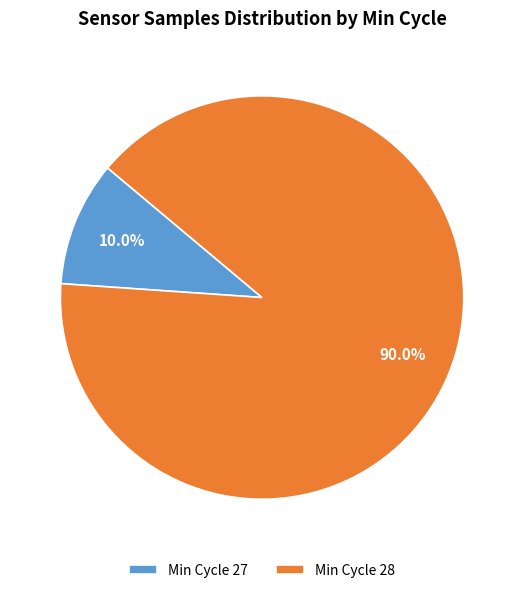

Is there any slice that represents more than half of the pie?

Yes